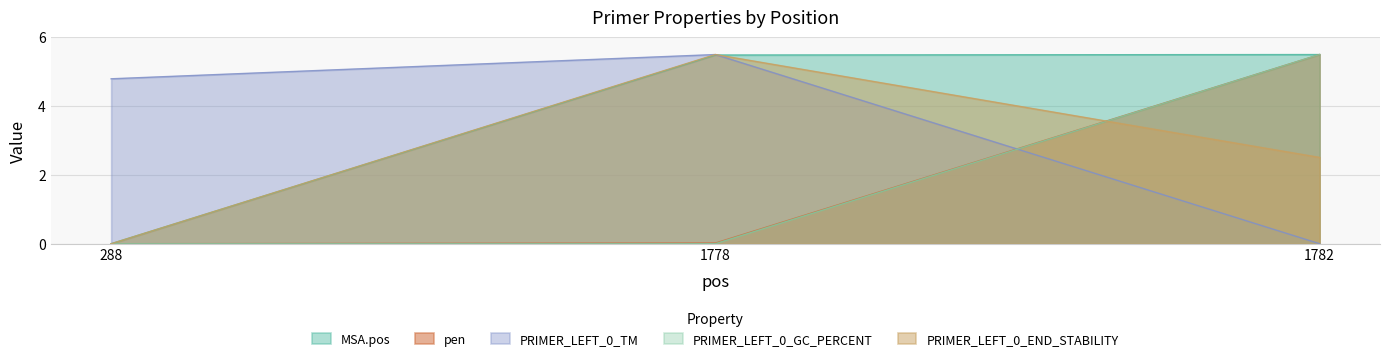

Reading left to right, transcribe all the data shown in this chart.

MSA.pos: 0.0	5.5	5.5
pen: 0.0	0.0	5.5
PRIMER_LEFT_0_TM: 4.8	5.5	0.0
PRIMER_LEFT_0_GC_PERCENT: 0.0	0.0	5.5
PRIMER_LEFT_0_END_STABILITY: 0.0	5.5	2.5